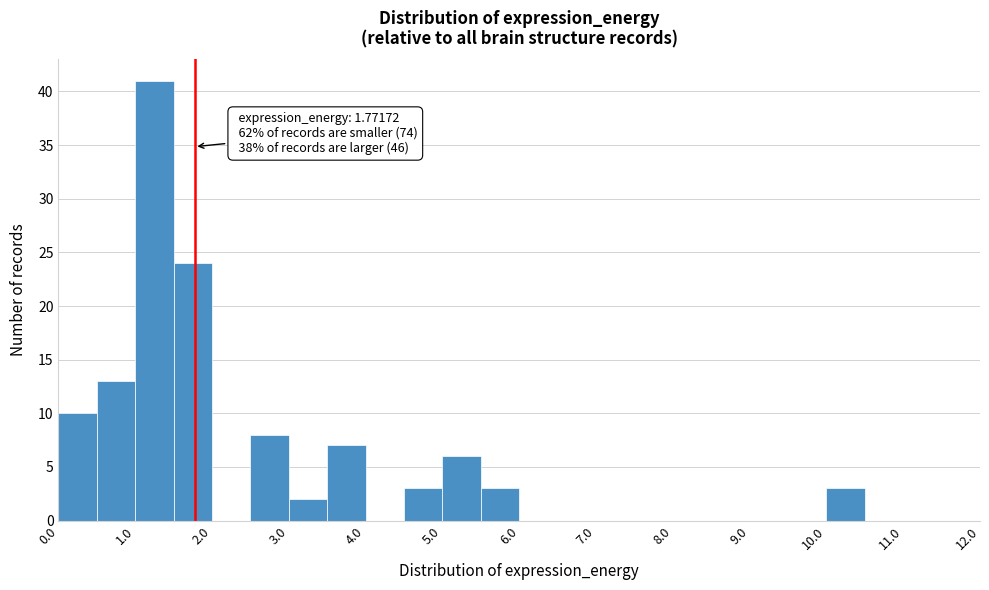

Over which range of the x-axis is the bar tallest?

1.0 to 1.5